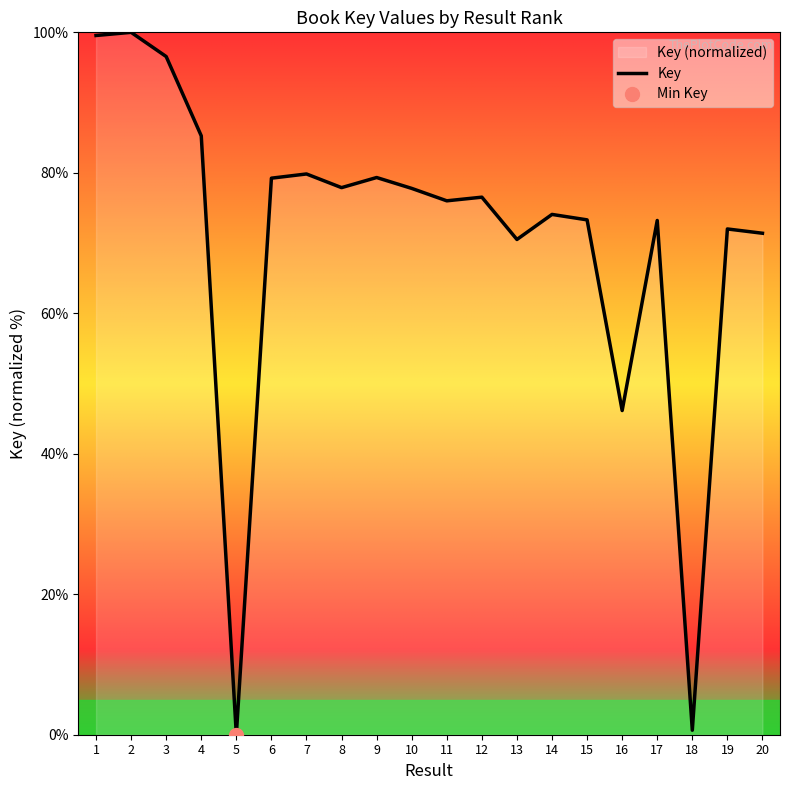

Which has a higher value, 1 or 6?

1